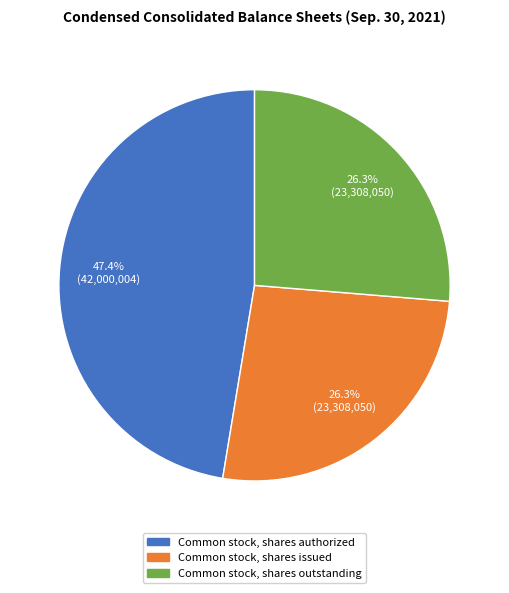

How many slices are in this pie chart?

3